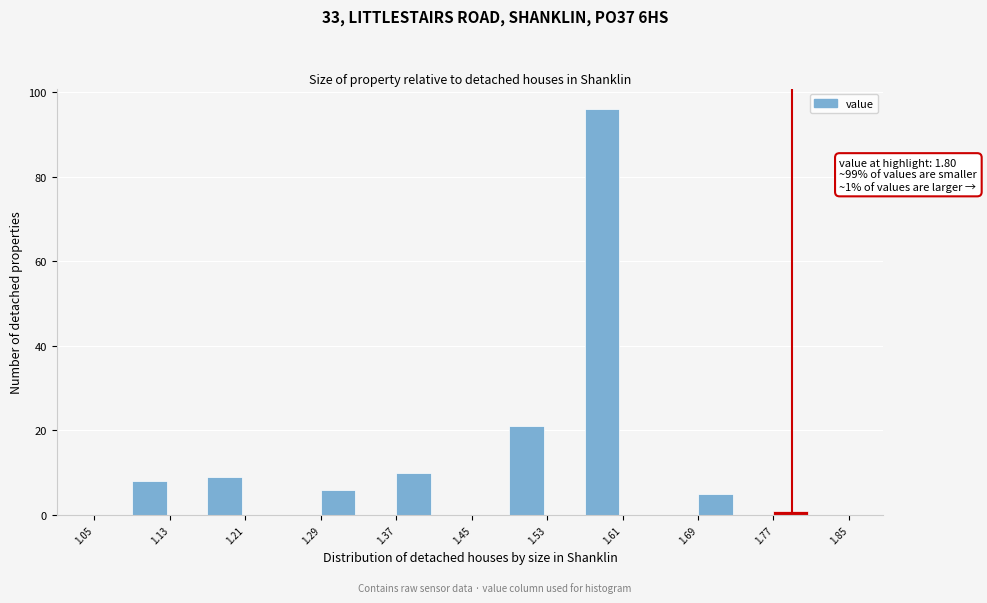

Which range on the x-axis has the tallest bar?

1.57 to 1.61